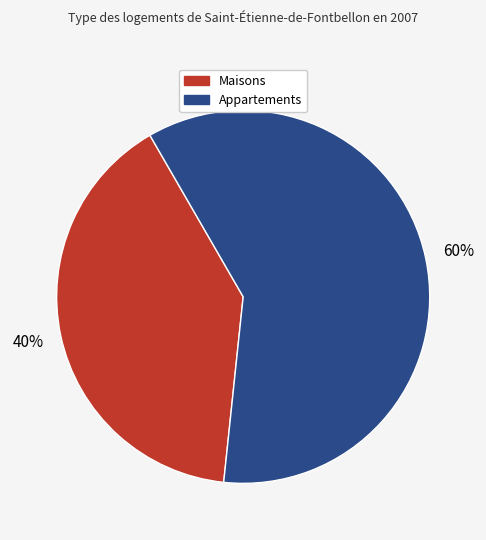

Is there a majority slice in this chart?

Yes